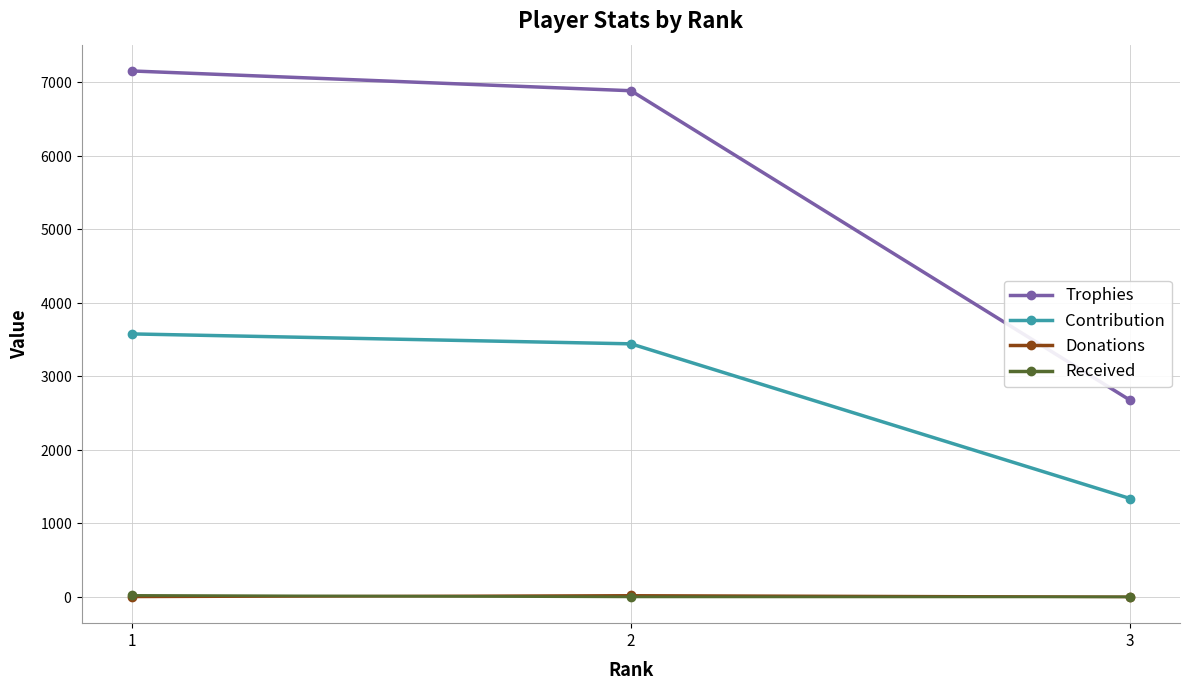

Reading left to right, extract all data points from this chart.

Trophies: 7156	6887	2676
Contribution: 3578	3443	1338
Donations: 0	20	0
Received: 20	0	0